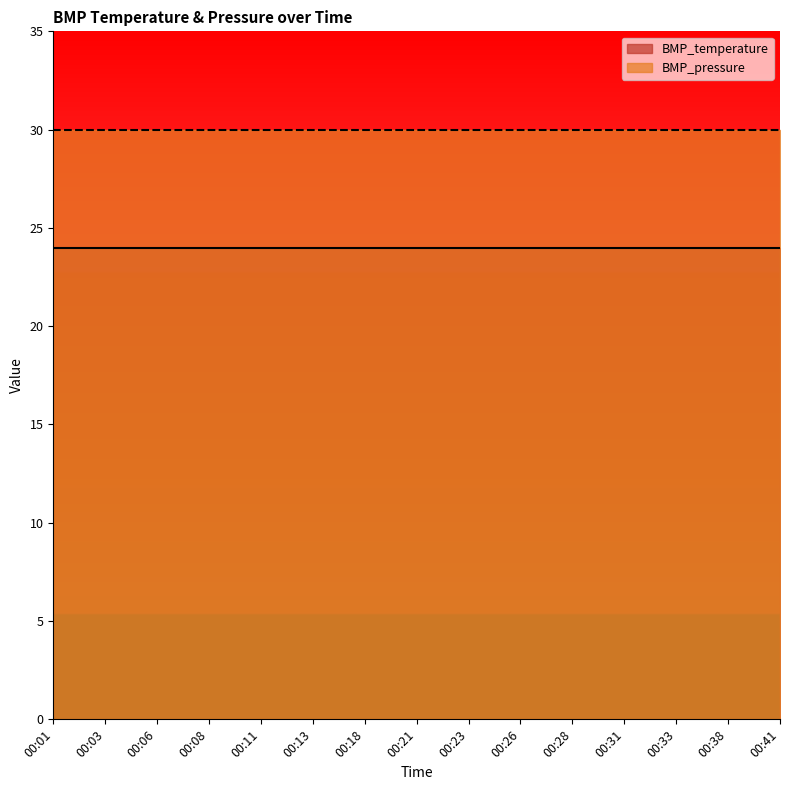

The BMP_pressure series shows 30 at 00:41. True or false?

True